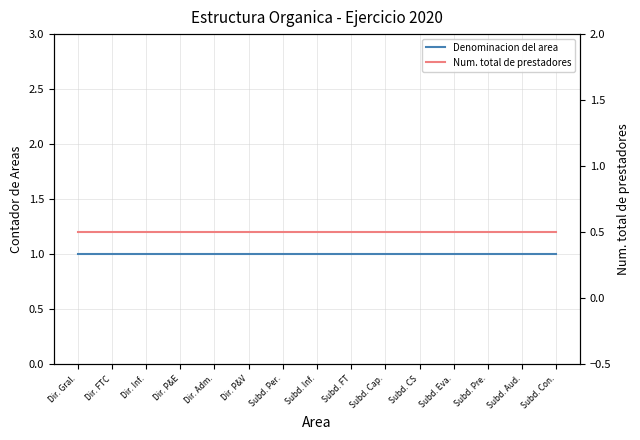

Which label corresponds to the smallest value in the chart?

Dir. Gral.